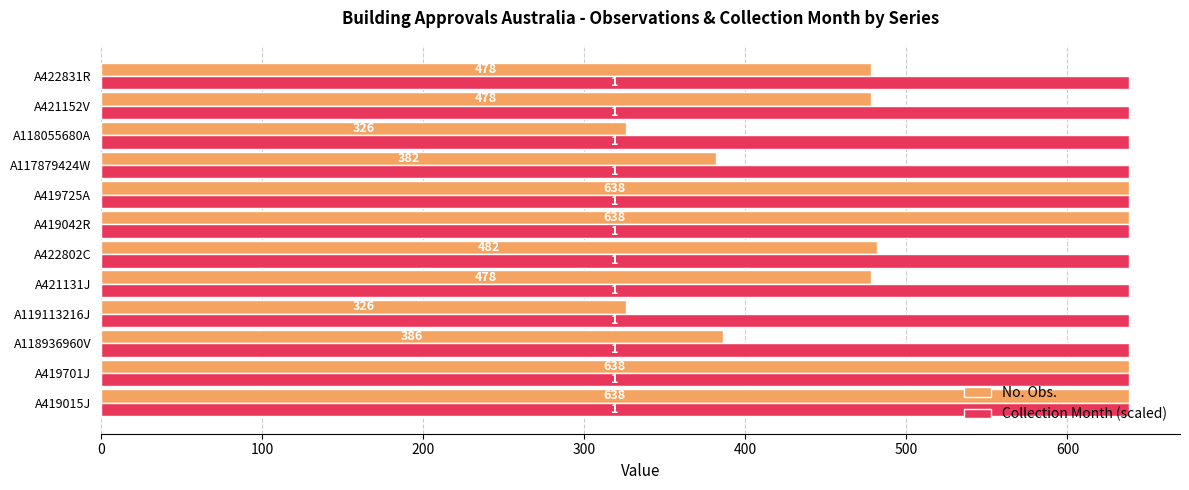

What is the spread (max minus min) of values at A422831R?

160